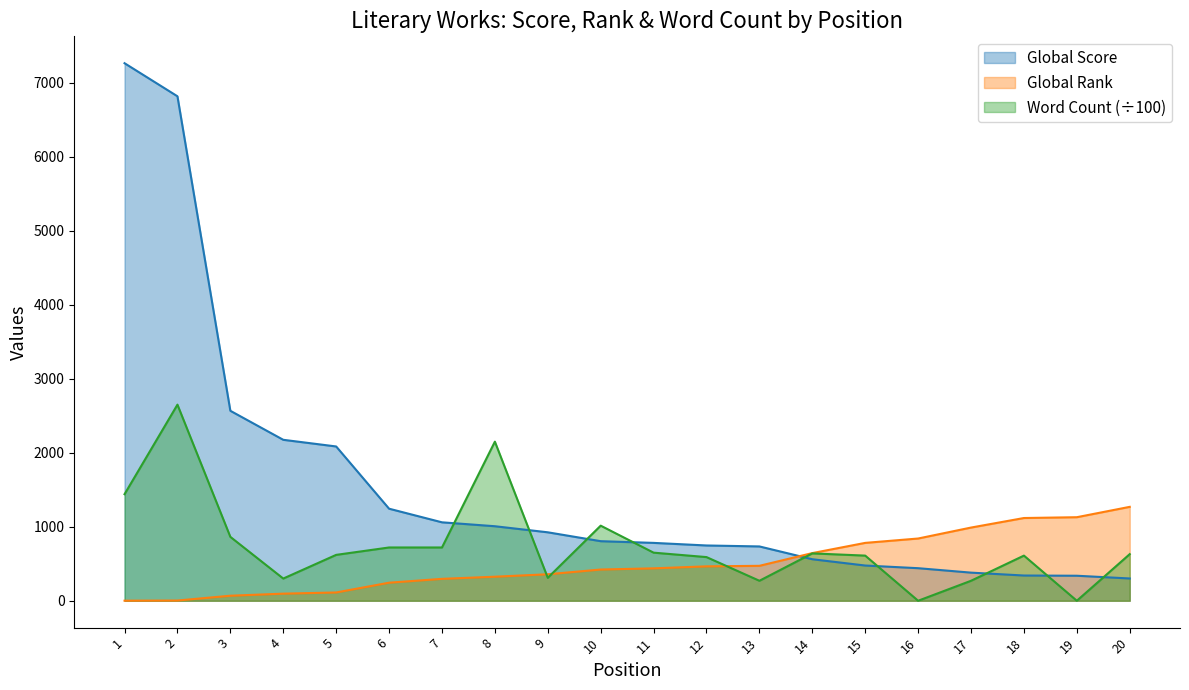

List the series in order of their peak value, lowest first.

Global Rank, Word Count (÷100), Global Score